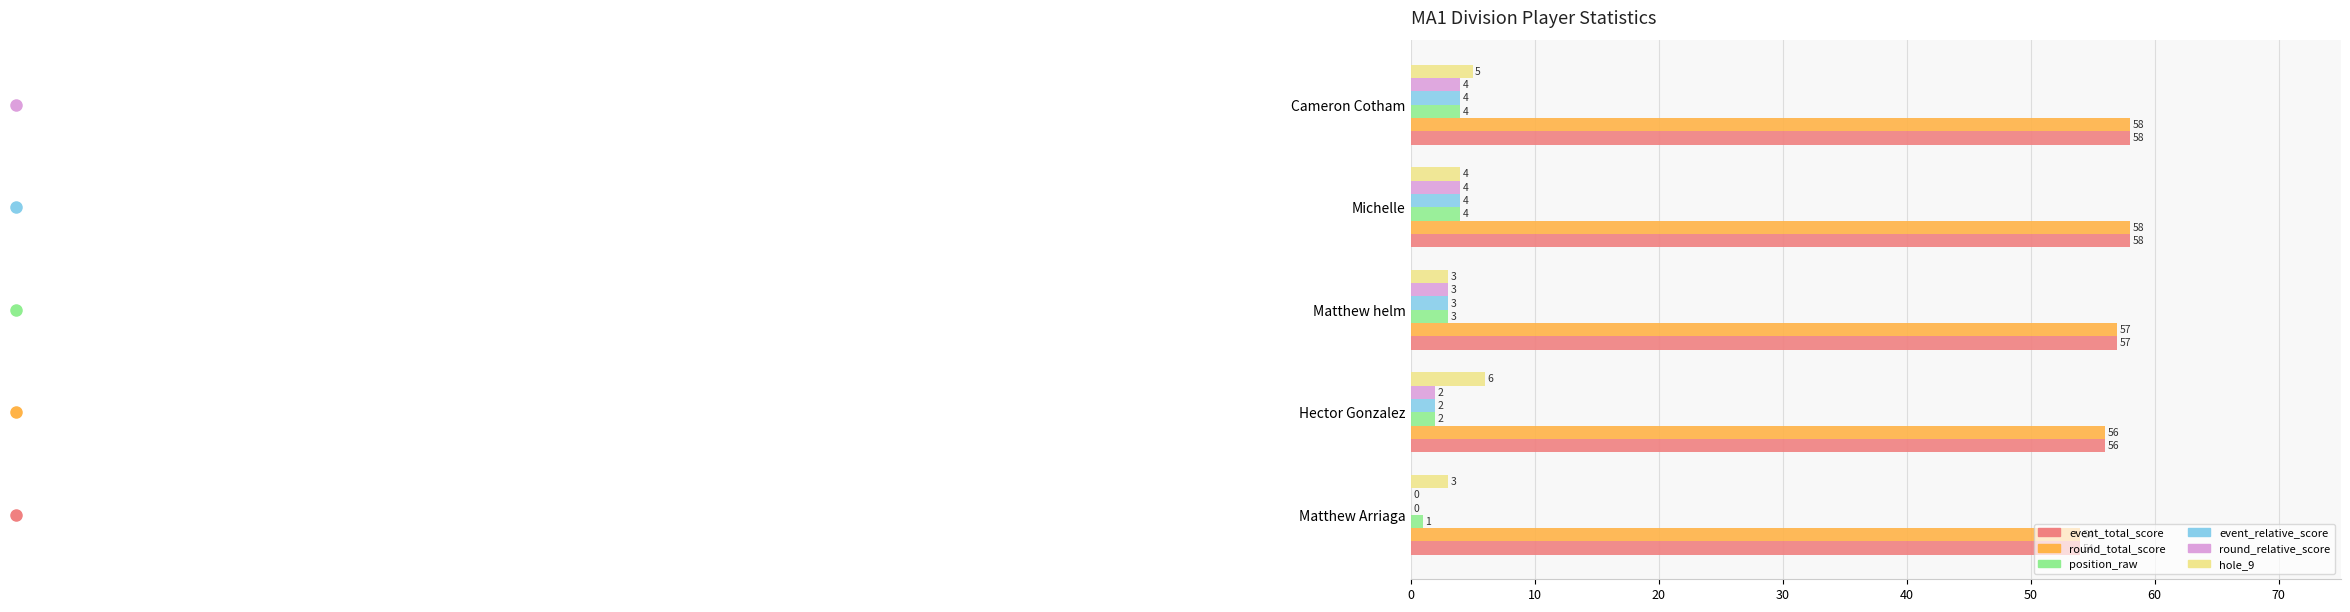

What is the sum of the event_relative_score values at Matthew helm and Matthew Arriaga?

3